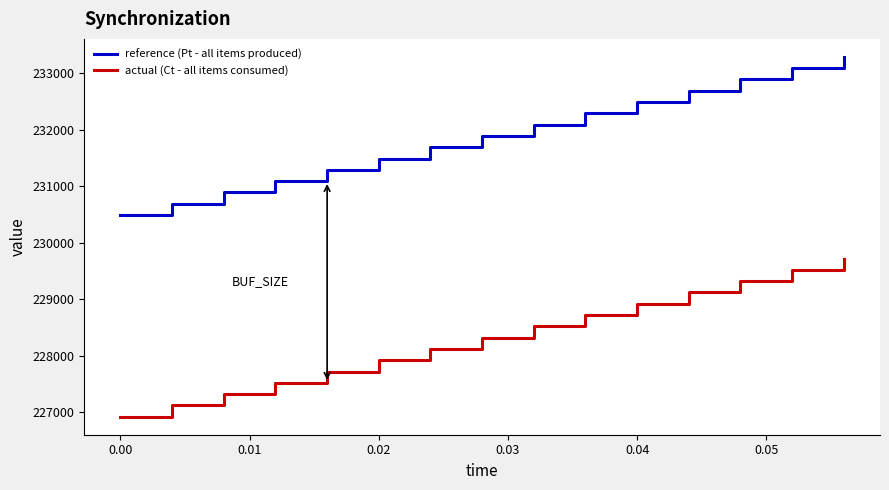

True or false: reference (Pt - all items produced) has more than 2 points higher than both neighbors.

False